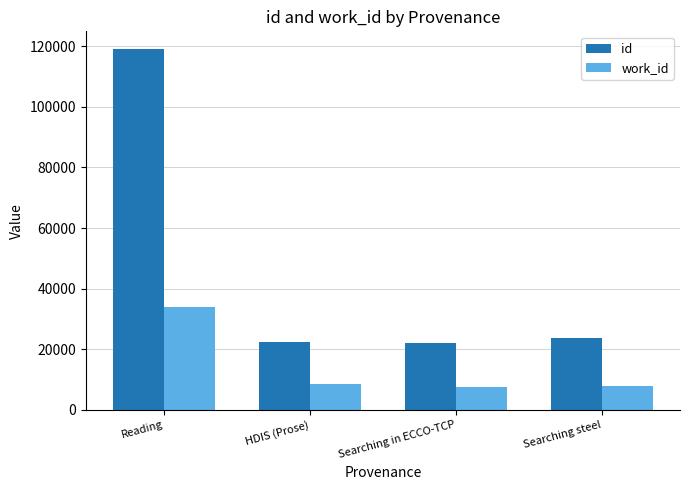

The id series shows 22233 at Searching in ECCO-TCP. True or false?

True